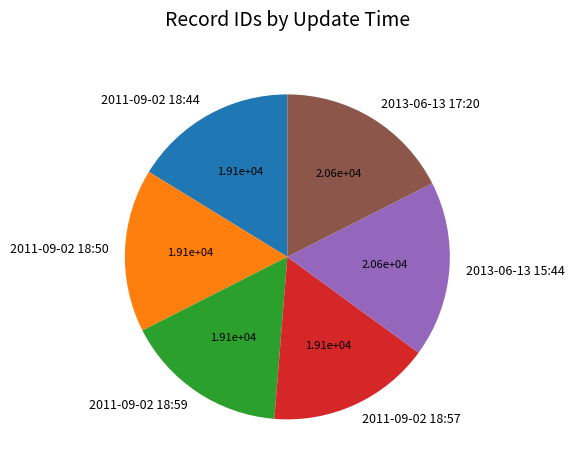

How many segments does this pie chart have?

6